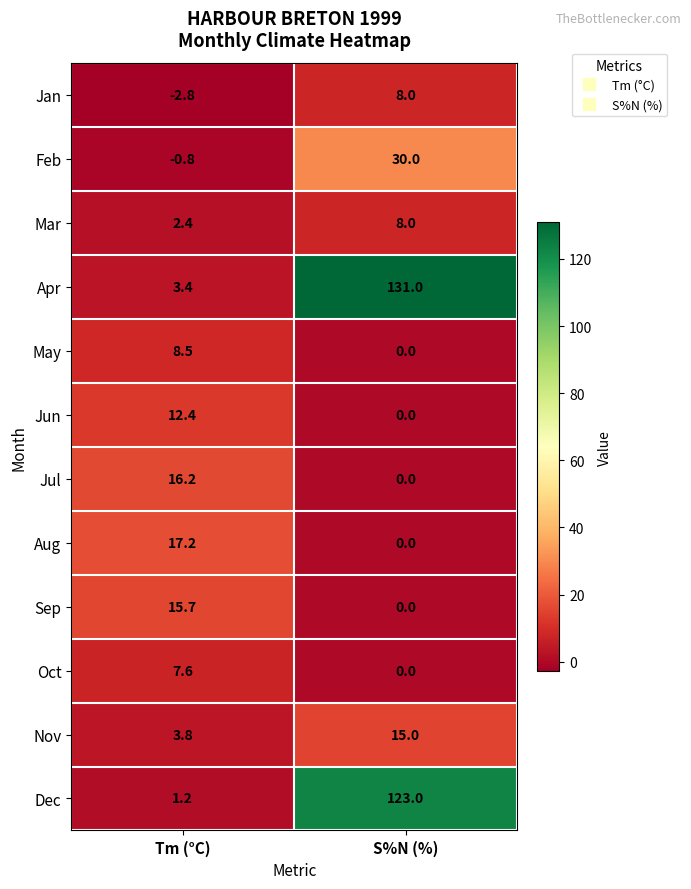

What is the total value across all series at Tm (°C)?

84.8